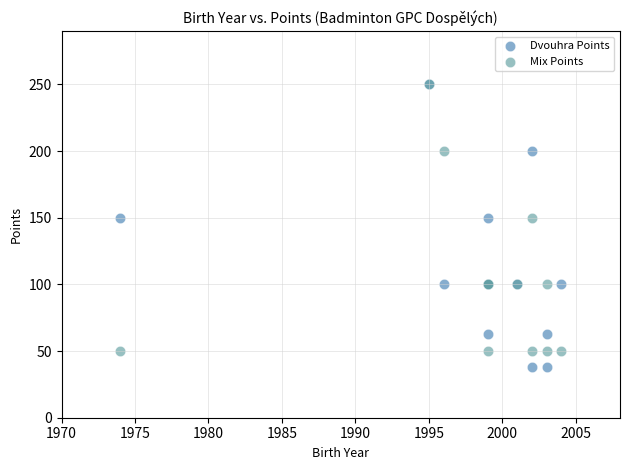

What are all the series names shown in the legend?

Dvouhra Points, Mix Points